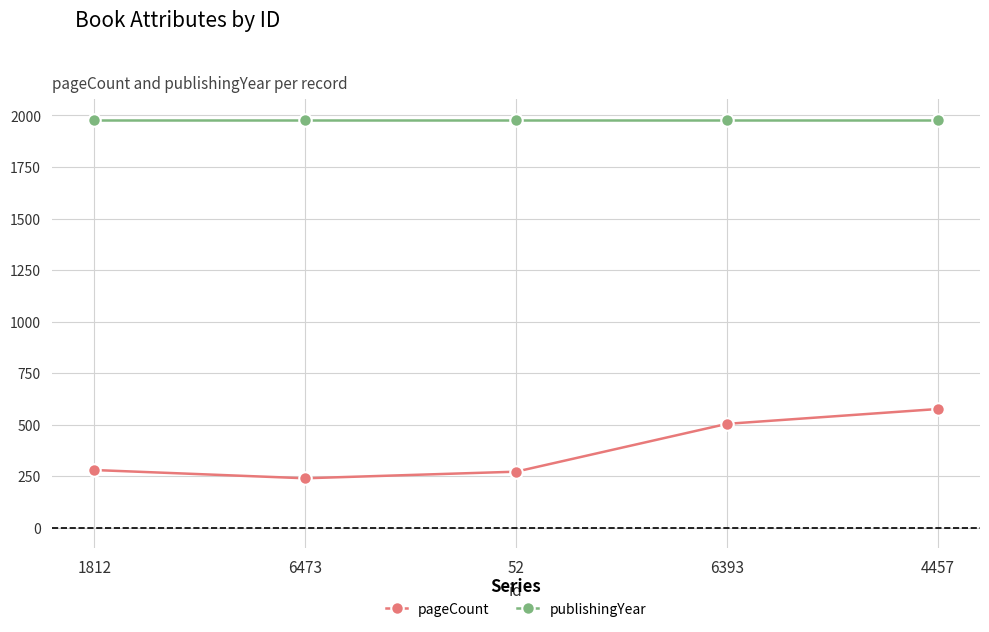

True or false: pageCount and publishingYear intersect in this chart.

False